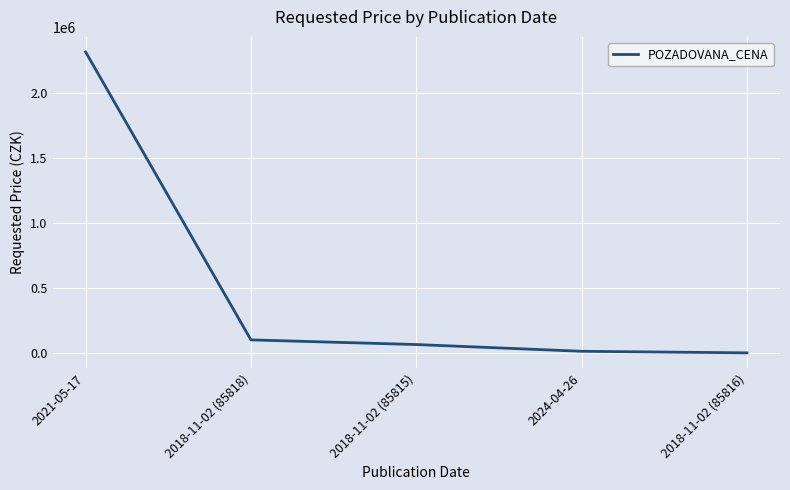

Reading left to right, what are all the values shown in this chart?

2021-05-17=2313000	2018-11-02 (85818)=102438	2018-11-02 (85815)=66734	2024-04-26=15000	2018-11-02 (85816)=2884